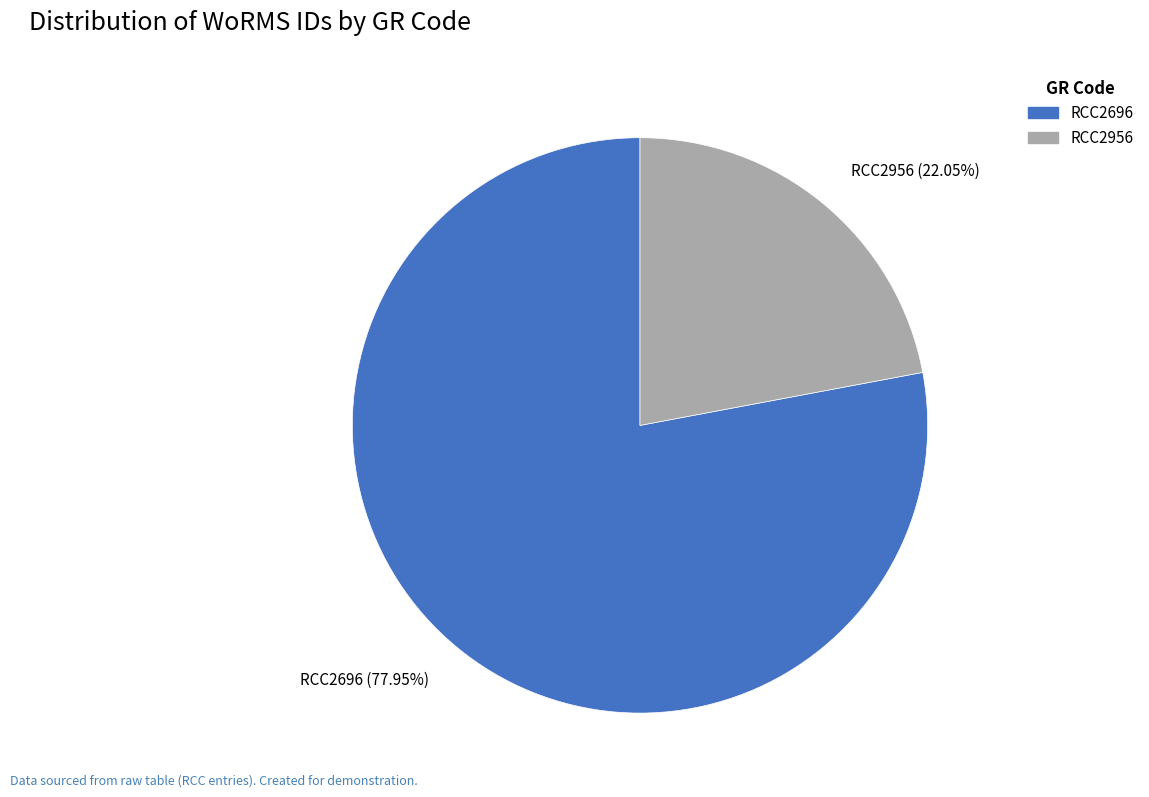

Approximately how many times larger is the value at RCC2696 compared to RCC2956?

3.5